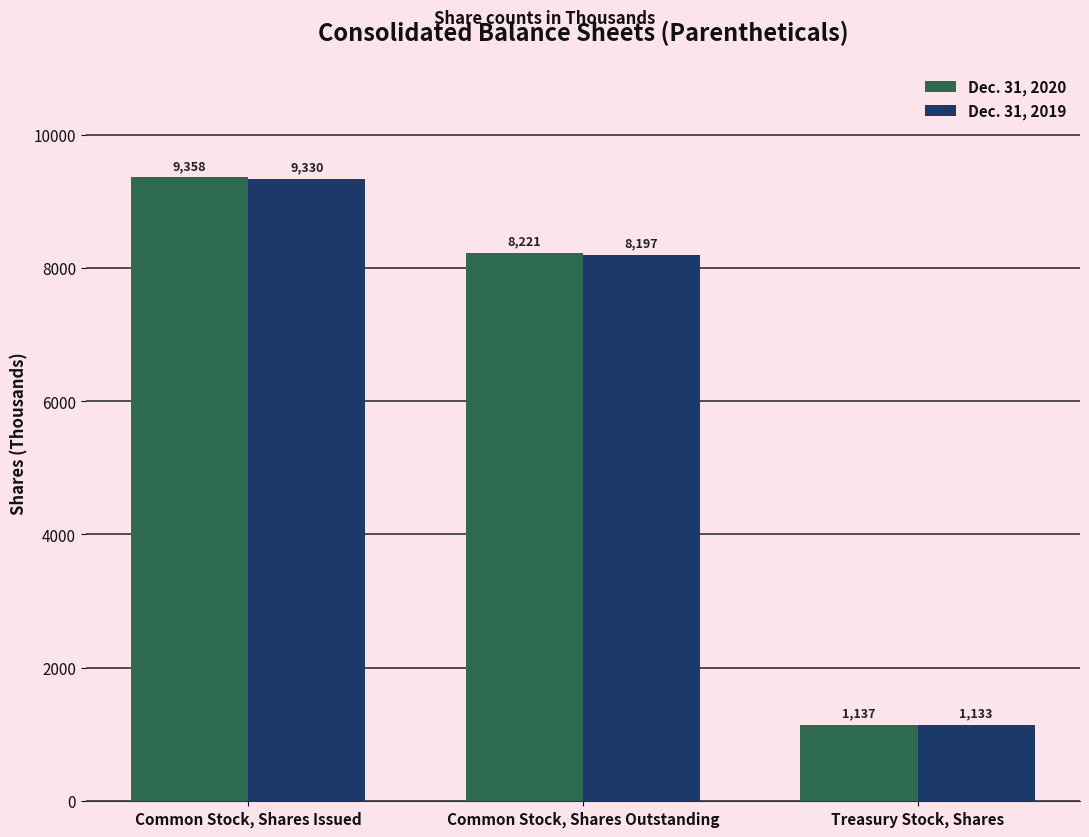

The value of Dec. 31, 2020 at Common Stock, Shares Issued is 3843. True or false?

False